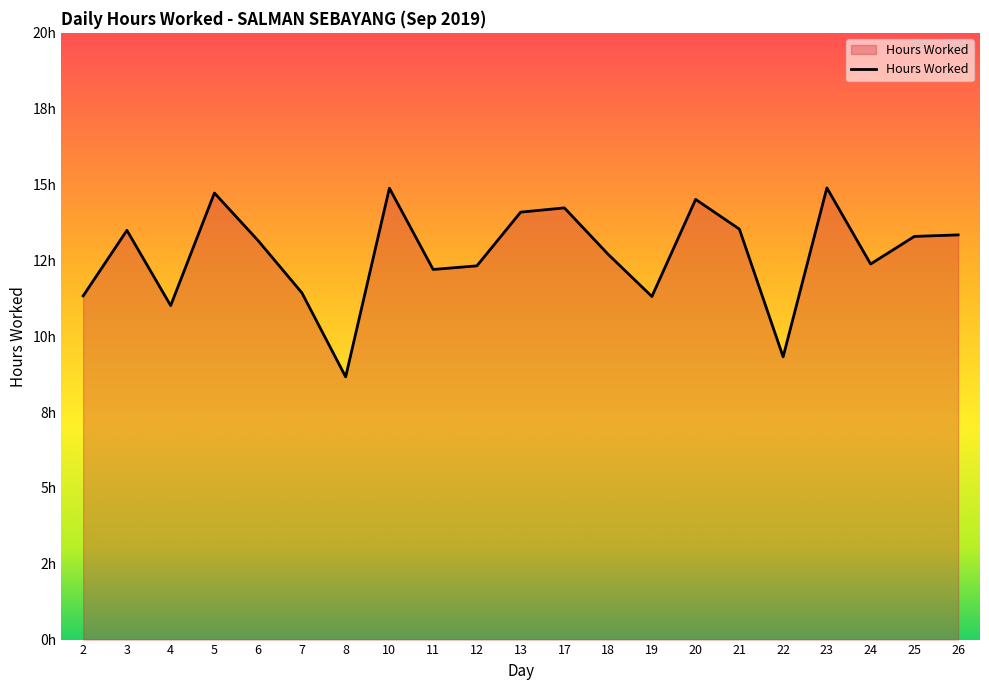

Which has a higher value, 19 or 12?

12